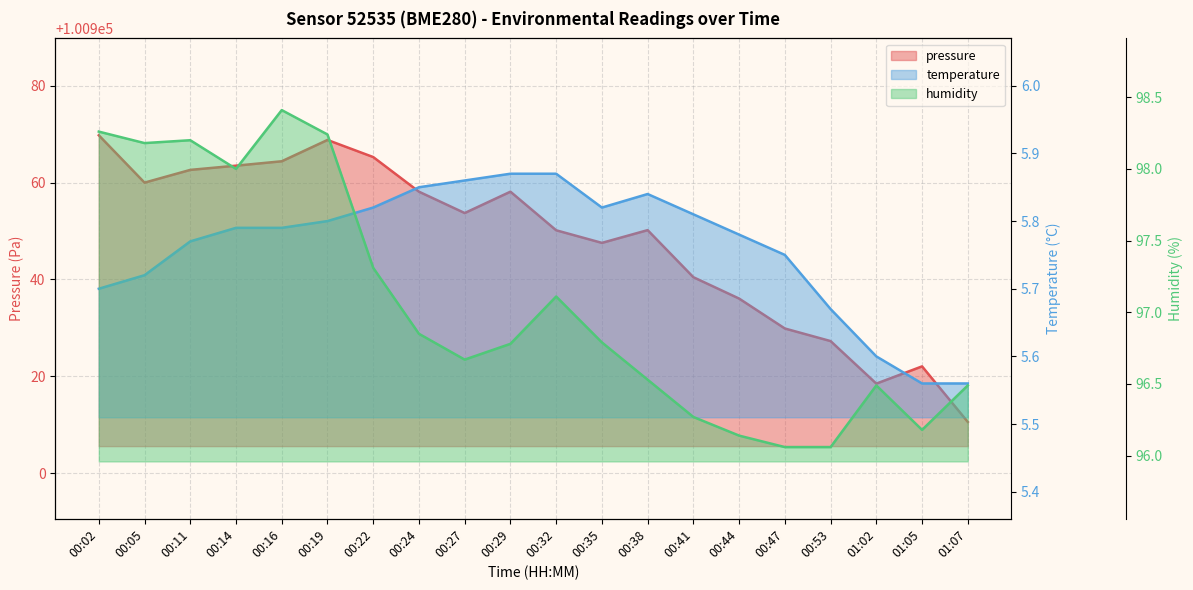

At which label does pressure reach its peak?

00:02